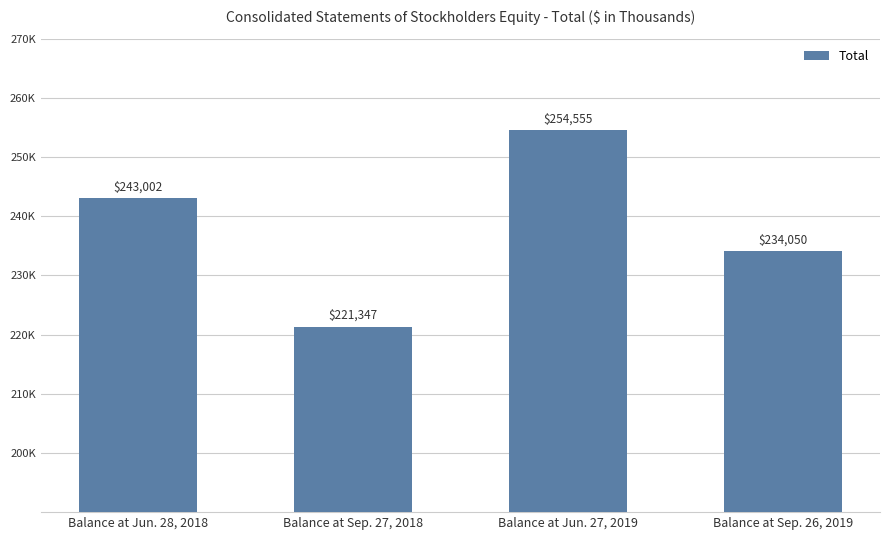

Are the bars horizontal?

No